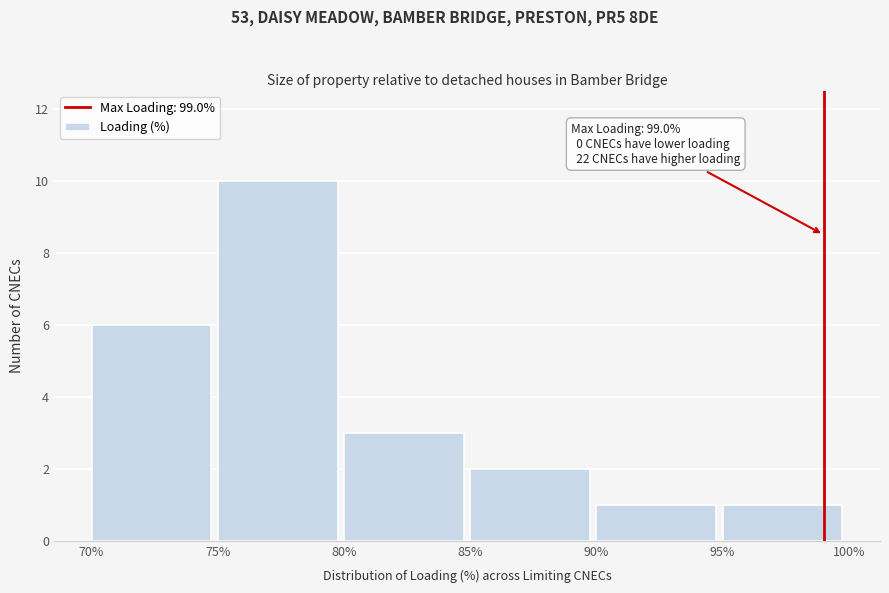

Which range on the x-axis has the tallest bar?

75% to 80%